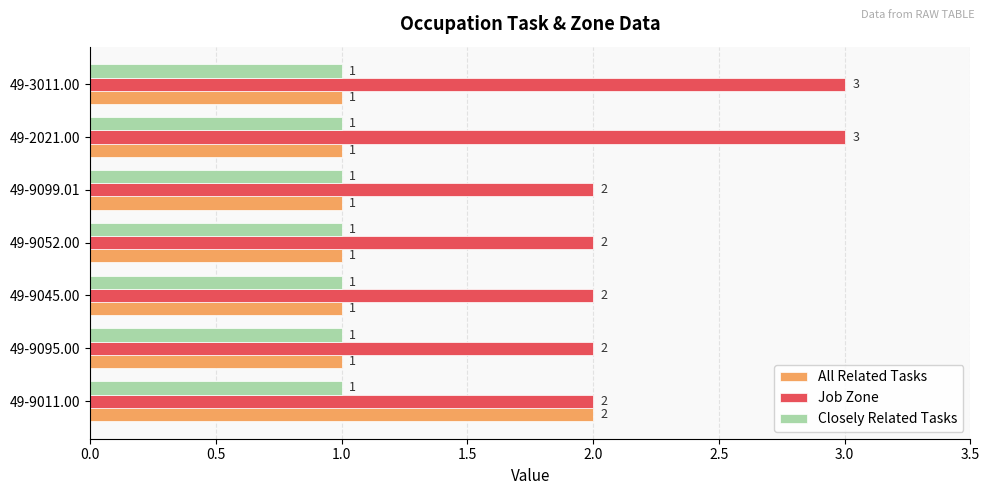

What is the sum of all Closely Related Tasks values?

7